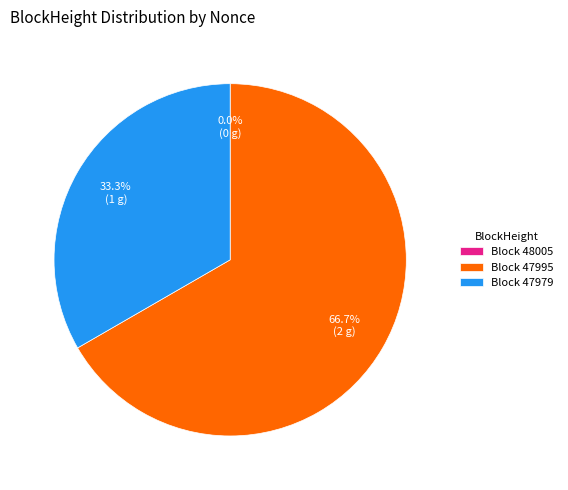

The 47979 slice represents 41% of the pie. True or false?

False